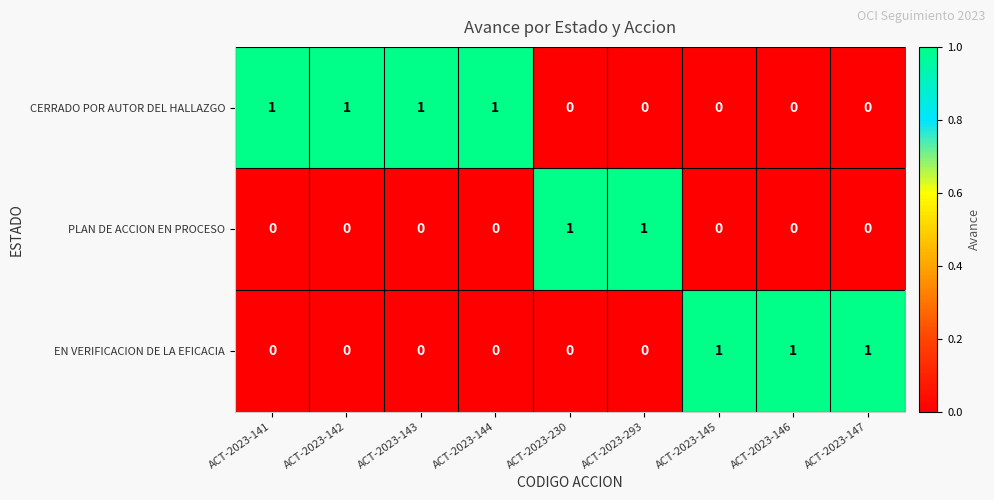

How many PLAN DE ACCION EN PROCESO values are between 0 and 1?

9